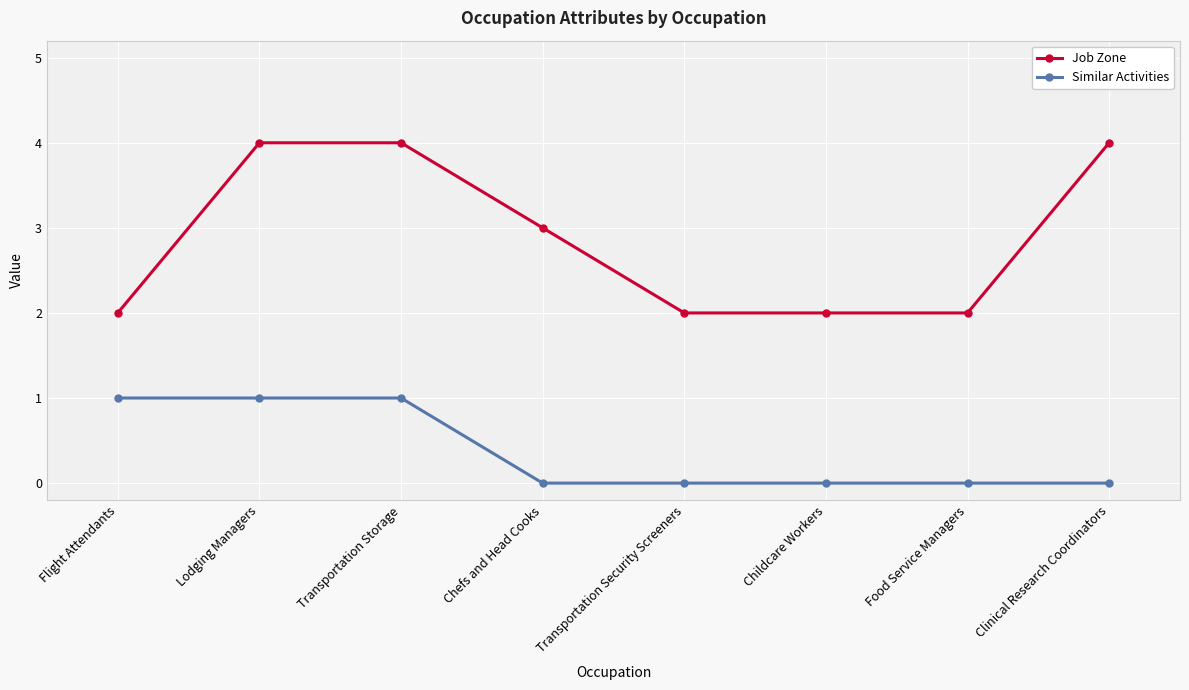

Which series has the widest spread of values?

Job Zone